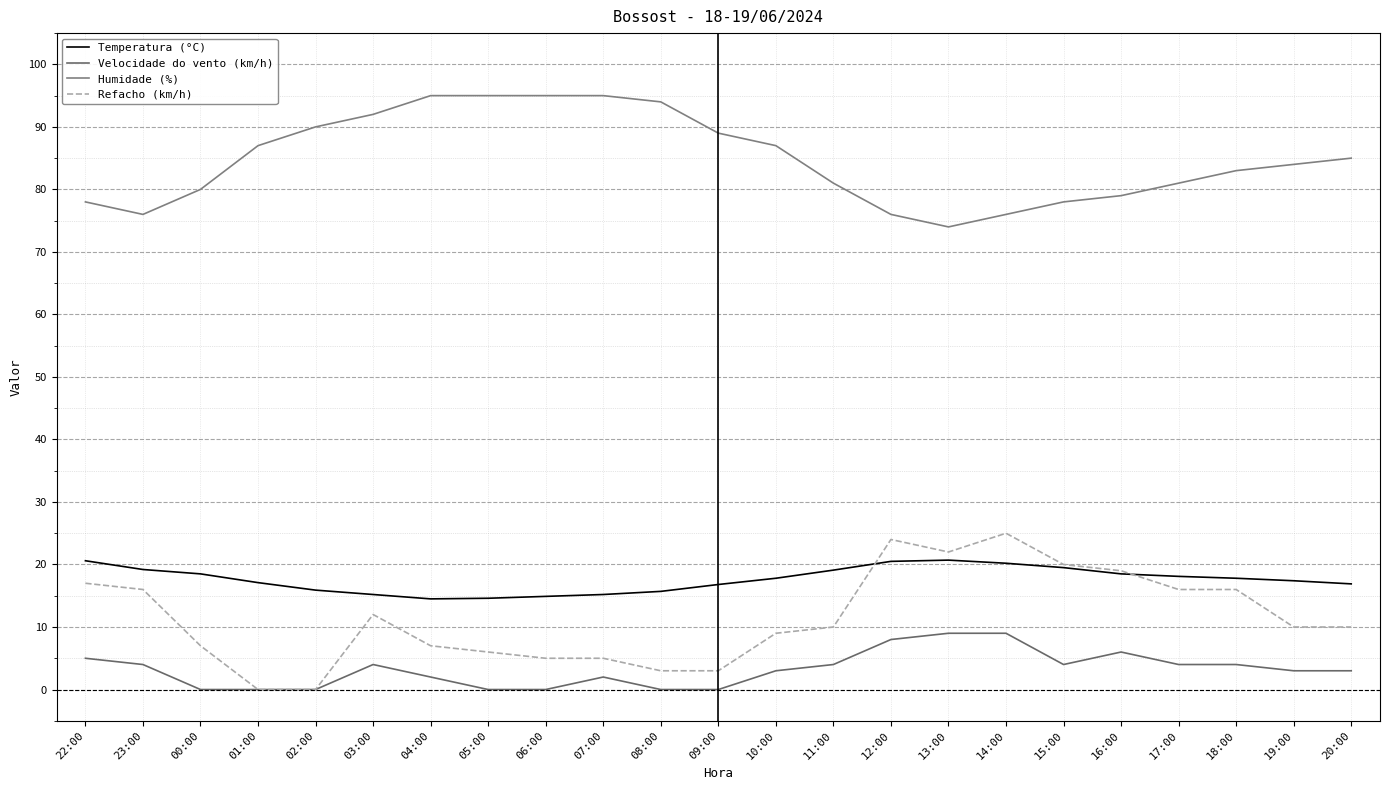

What is the label of the 18th point from the left?

15:00